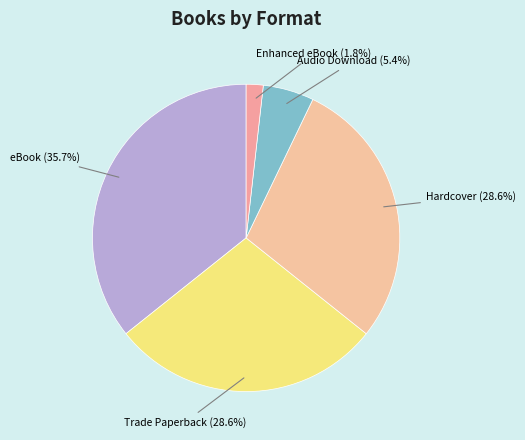

Count the number of slices in the pie.

5